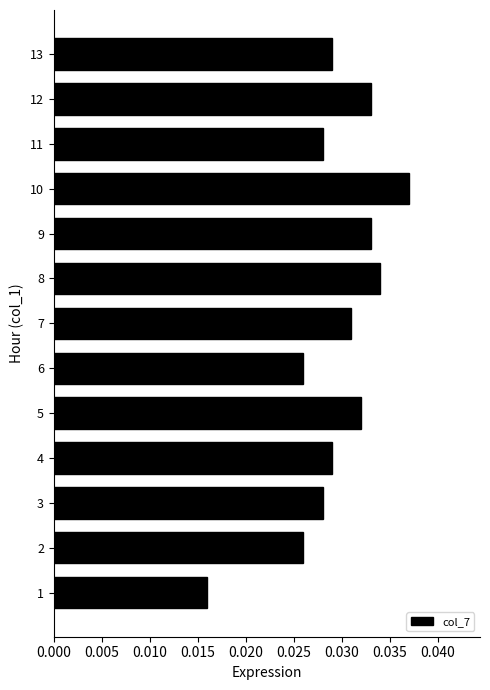

How many distinct data groups are displayed?

1